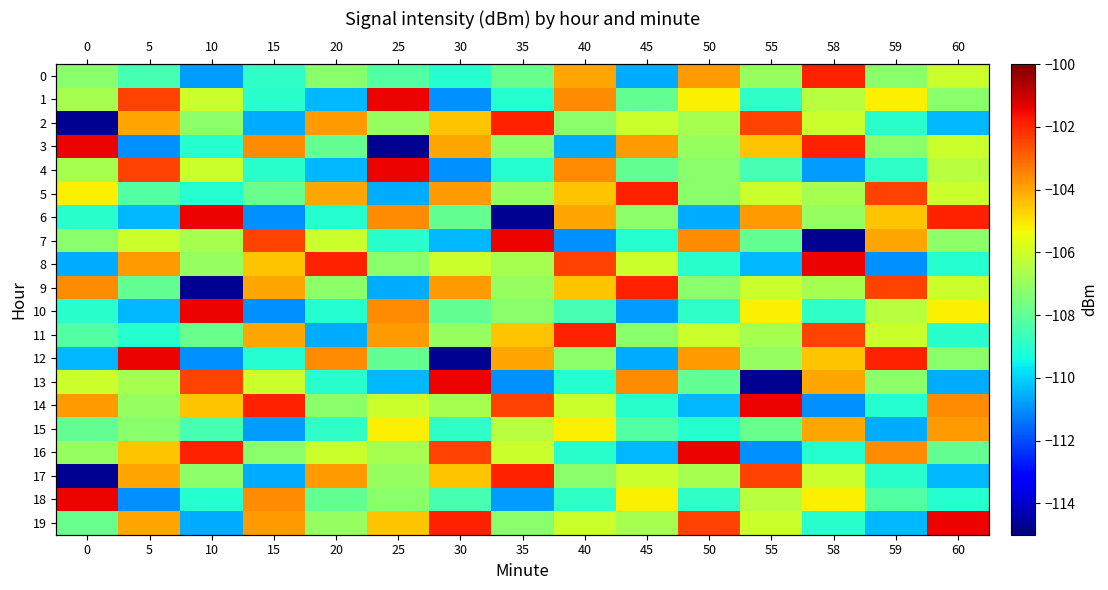

Rank the categories by 6 value from highest to lowest.

10, 60, 25, 55, 40, 59, 58, 45, 30, 0, 20, 5, 50, 15, 35